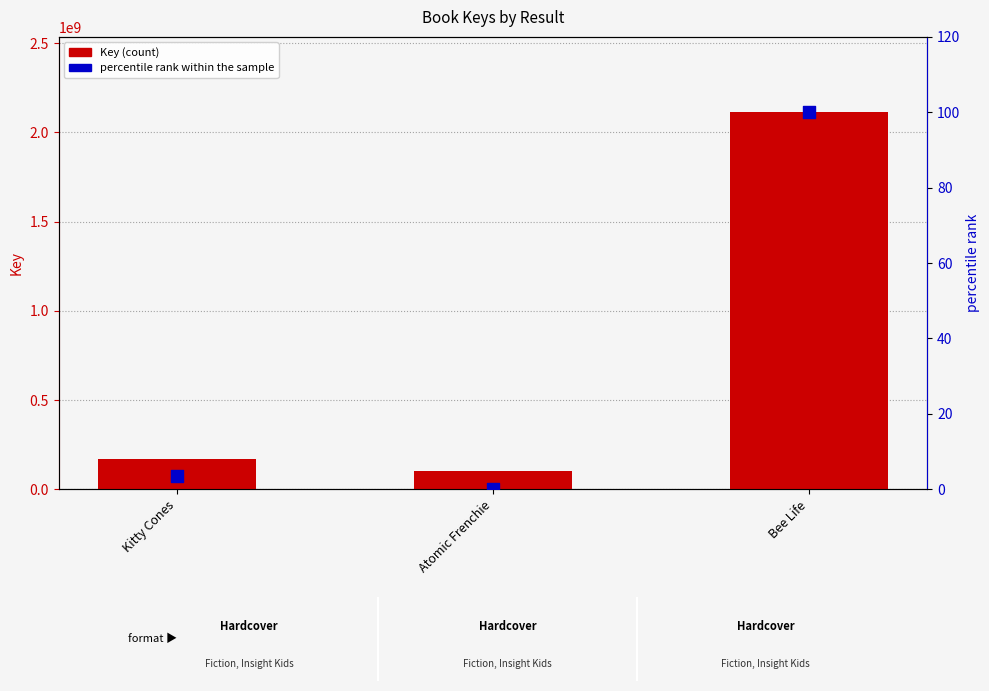

What are all the series names shown in the legend?

Key (count), percentile rank within the sample